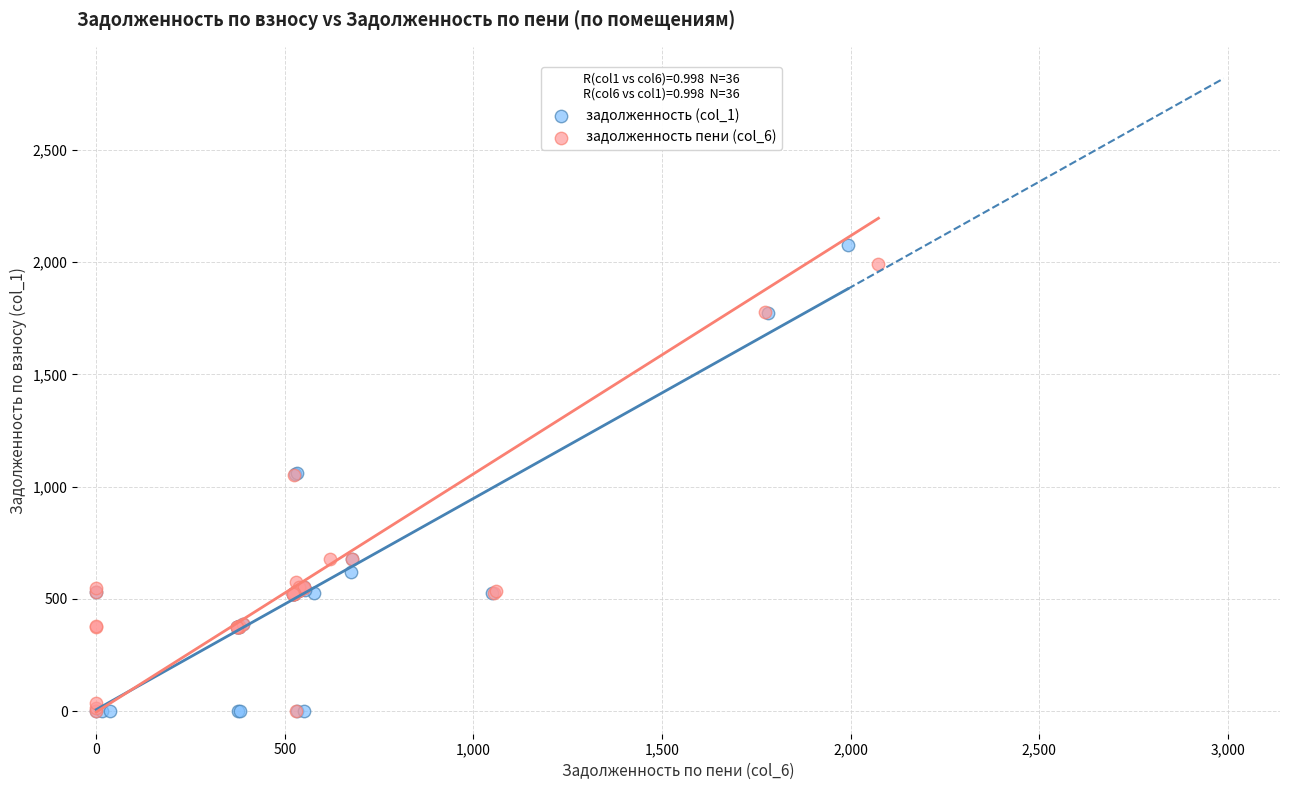

Which series has the widest spread of Y values?

задолженность (col_1)